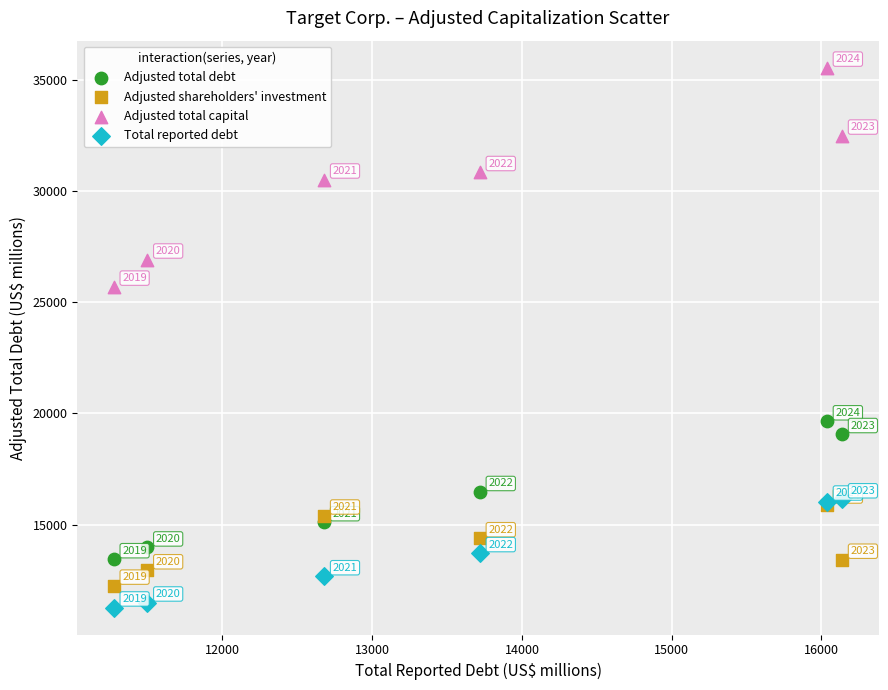

In the Total reported debt series, what Y value is closest to 13707?

13720